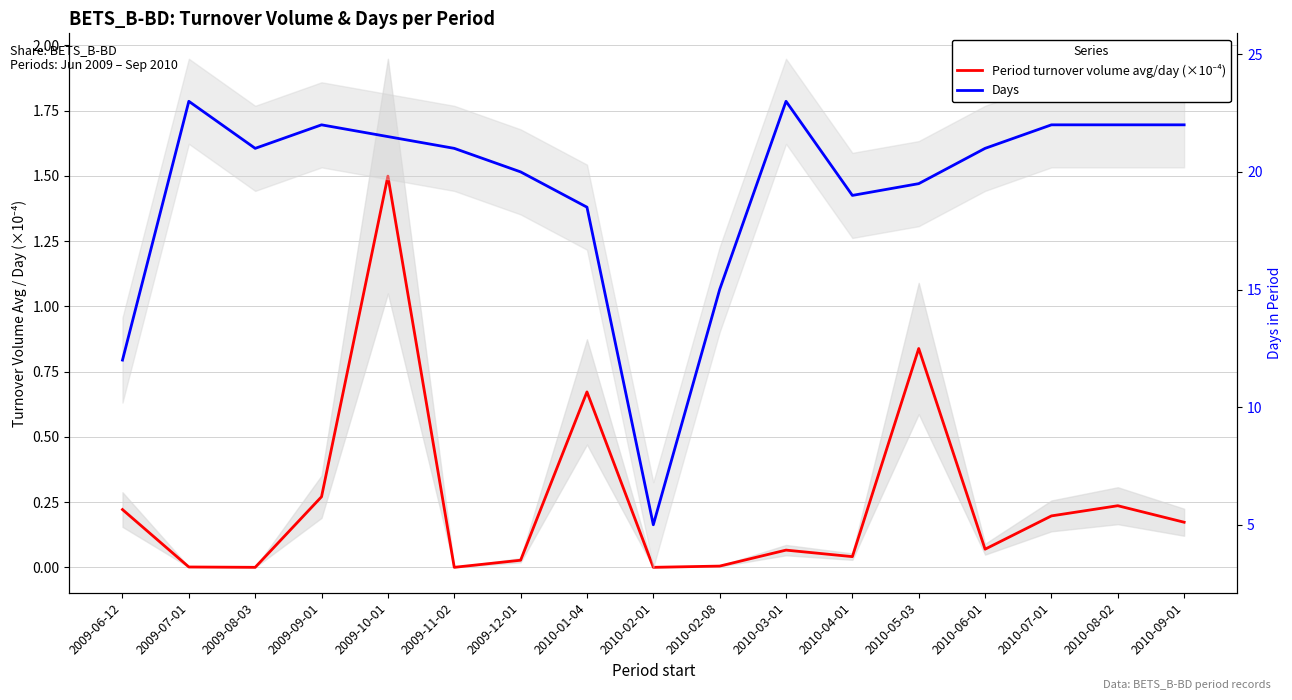

In Period turnover volume avg/day (×10⁻⁴), how many points are lower than both neighbors (excluding endpoints)?

5